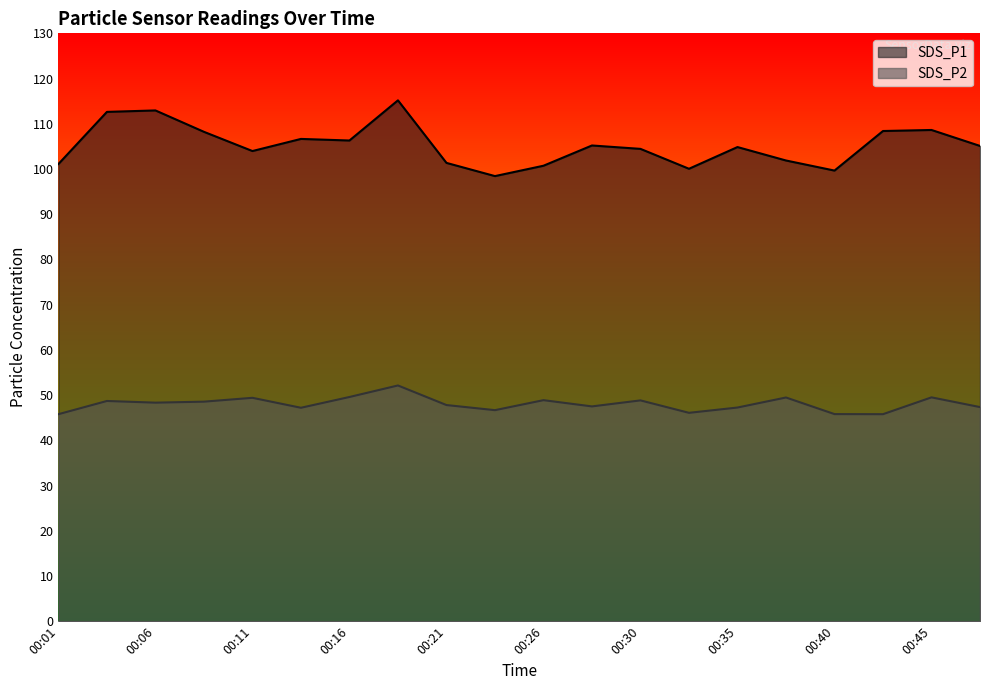

The value of SDS_P1 at 00:40 is 66.9. True or false?

False